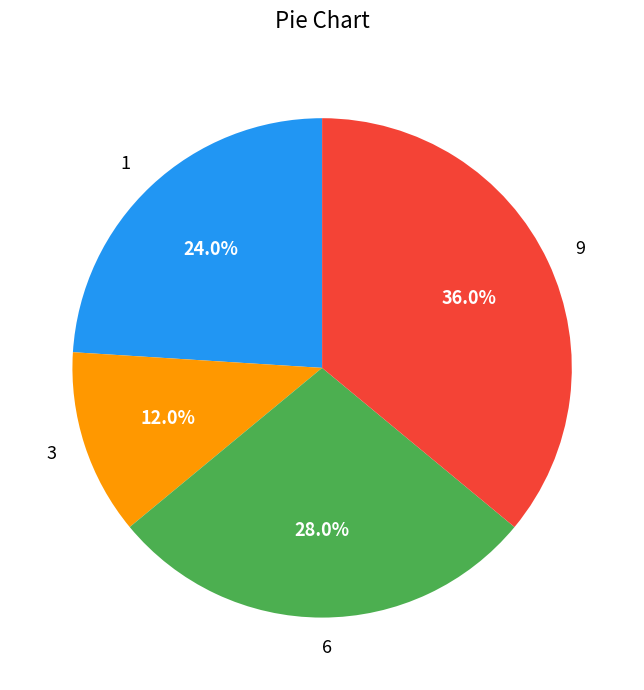

To the nearest percent, what portion does 9 represent?

36%